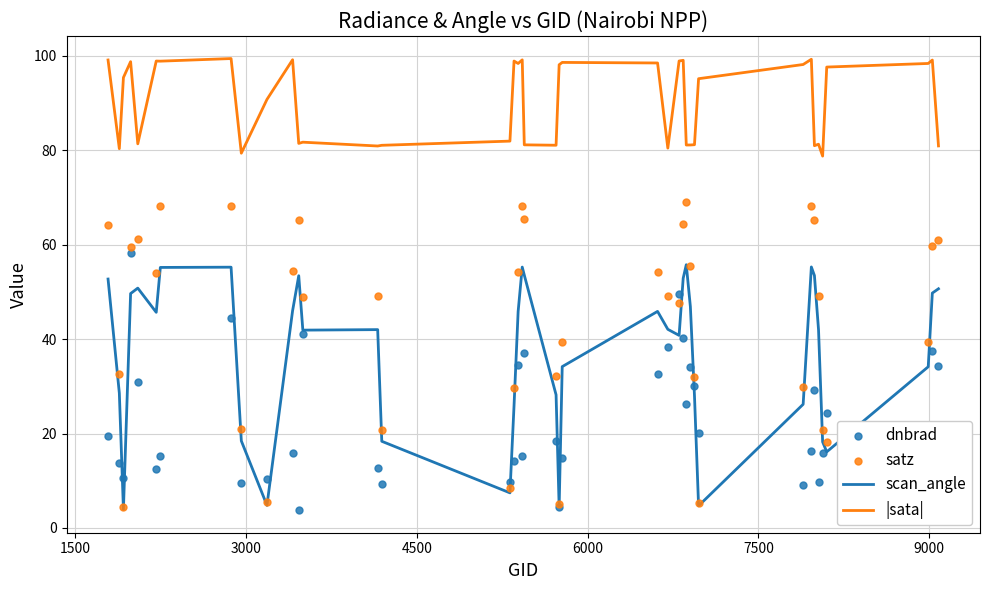

True or false: |sata| and scan_angle intersect in this chart.

False